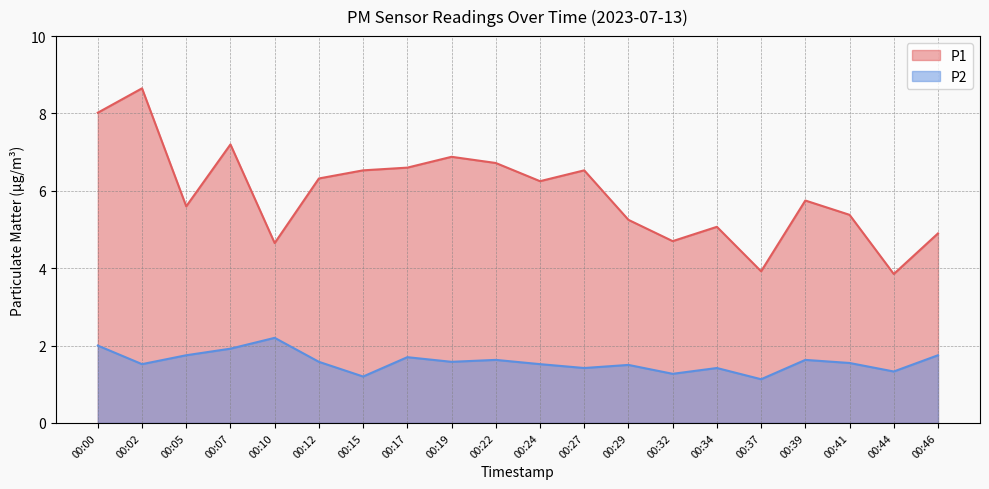

The P1 series shows 6.3 at 00:12. True or false?

True